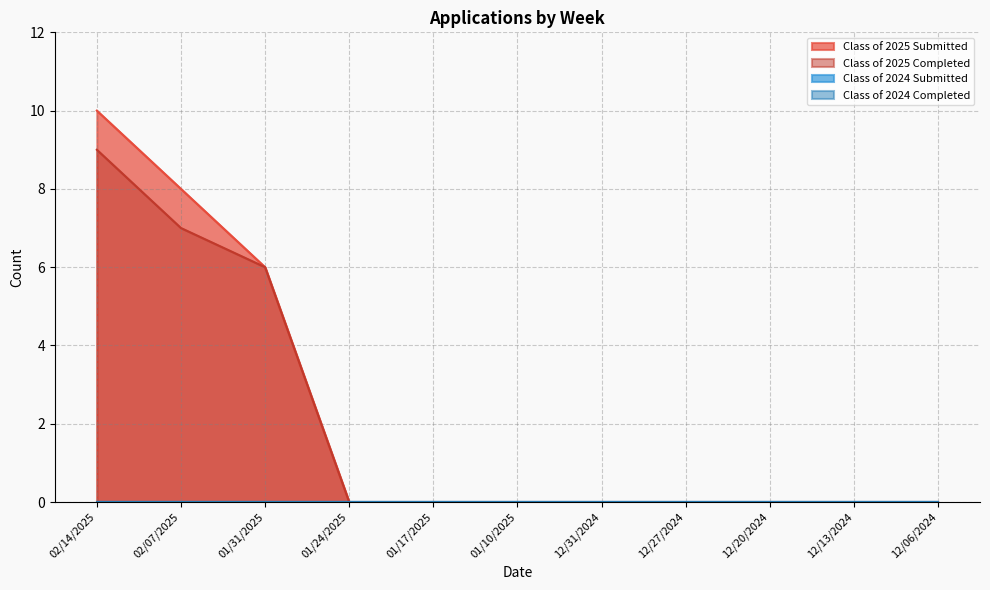

Reading right to left, what are all the values shown in this chart?

Class of 2025 Submitted: 0	0	0	0	0	0	0	0	6	8	10
Class of 2025 Completed: 0	0	0	0	0	0	0	0	6	7	9